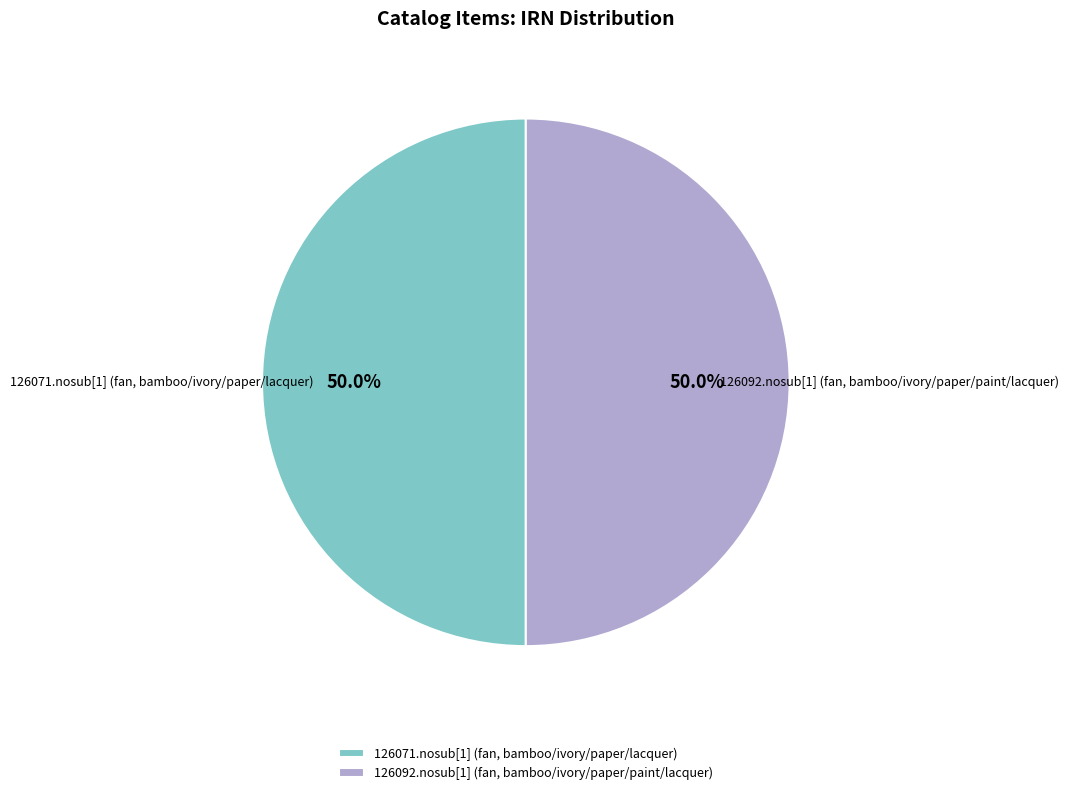

What is the total percentage of 126071.nosub[1] (fan, bamboo/ivory/paper/lacquer) and 126092.nosub[1] (fan, bamboo/ivory/paper/paint/lacquer)?

100.0%